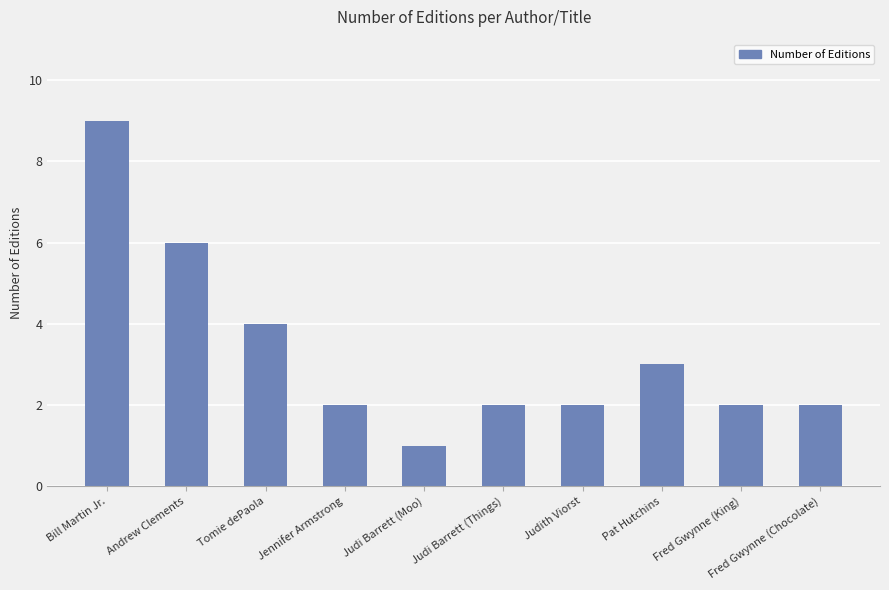

Reading left to right, what are all the values shown in this chart?

9	6	4	2	1	2	2	3	2	2